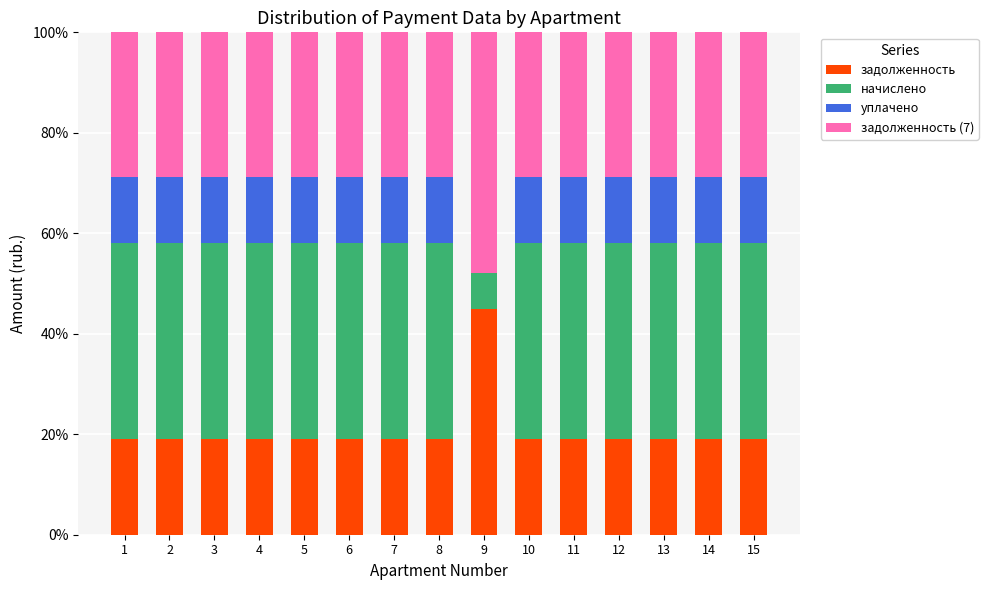

Are the bars grouped side by side (vs. stacked)?

No